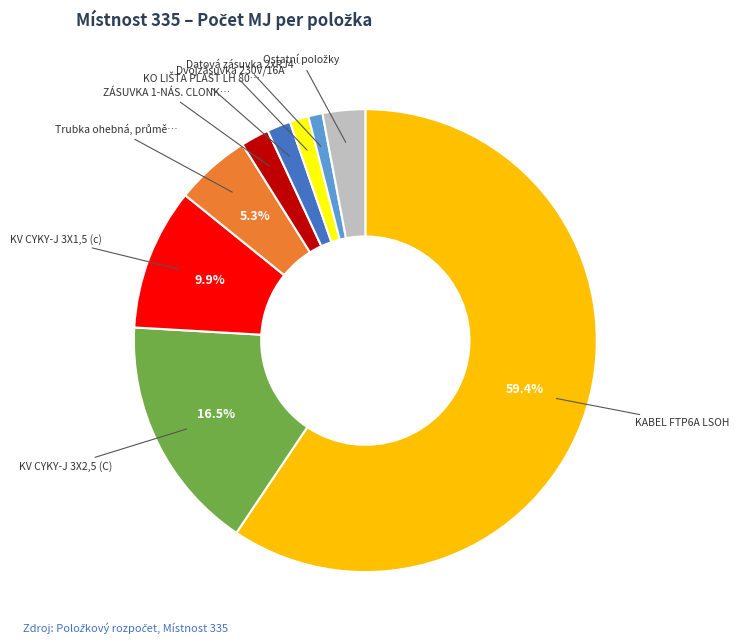

Is there any slice that represents more than half of the pie?

Yes